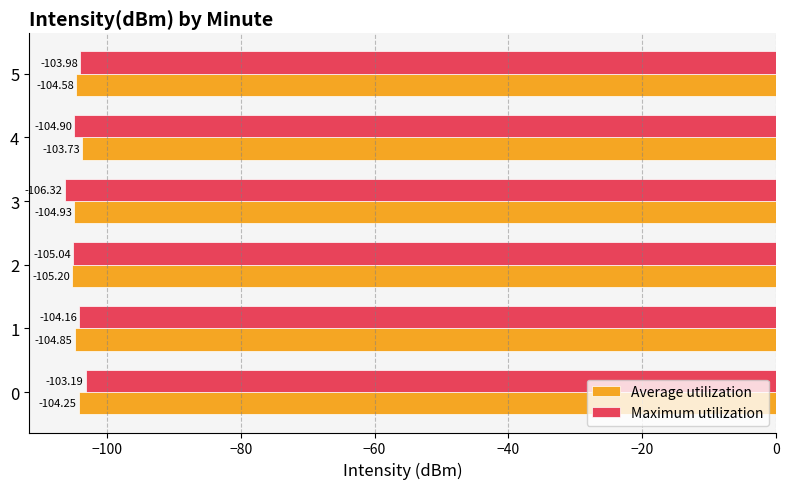

Rank the series by their average value, from lowest to highest.

Maximum utilization, Average utilization